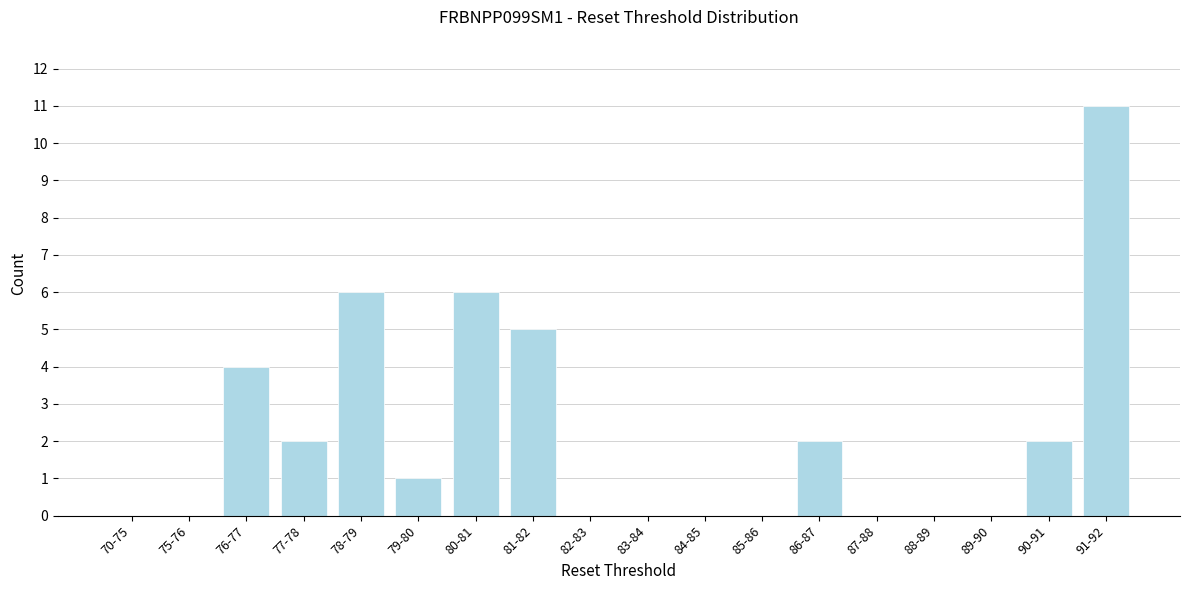

Reading left to right, what are all the values shown in this chart?

70-75=0	75-76=0	76-77=4	77-78=2	78-79=6	79-80=1	80-81=6	81-82=5	82-83=0	83-84=0	84-85=0	85-86=0	86-87=2	87-88=0	88-89=0	89-90=0	90-91=2	91-92=11